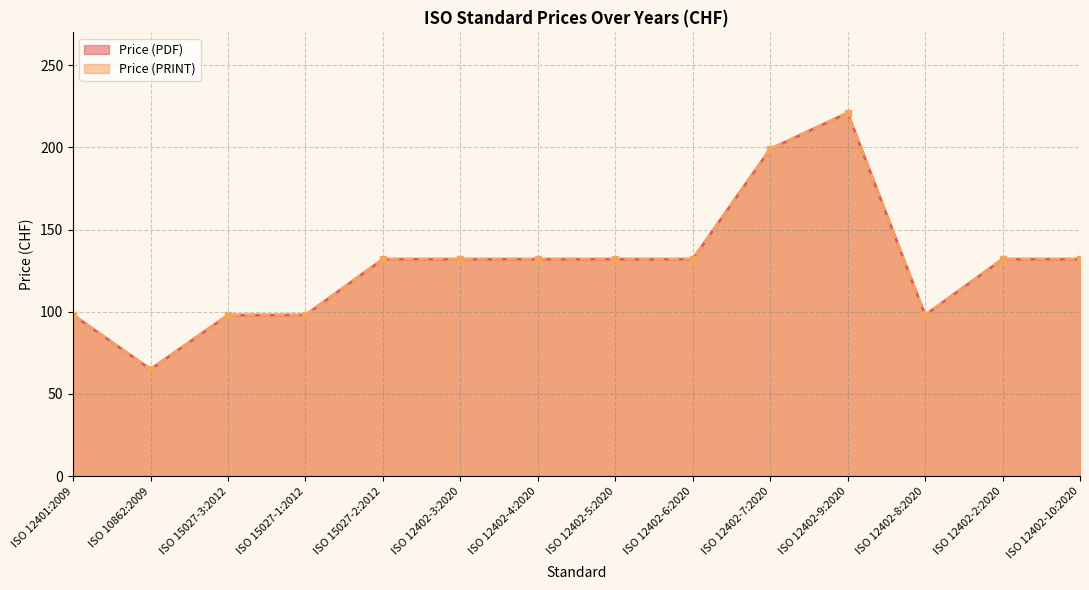

What is the smallest value displayed?

65